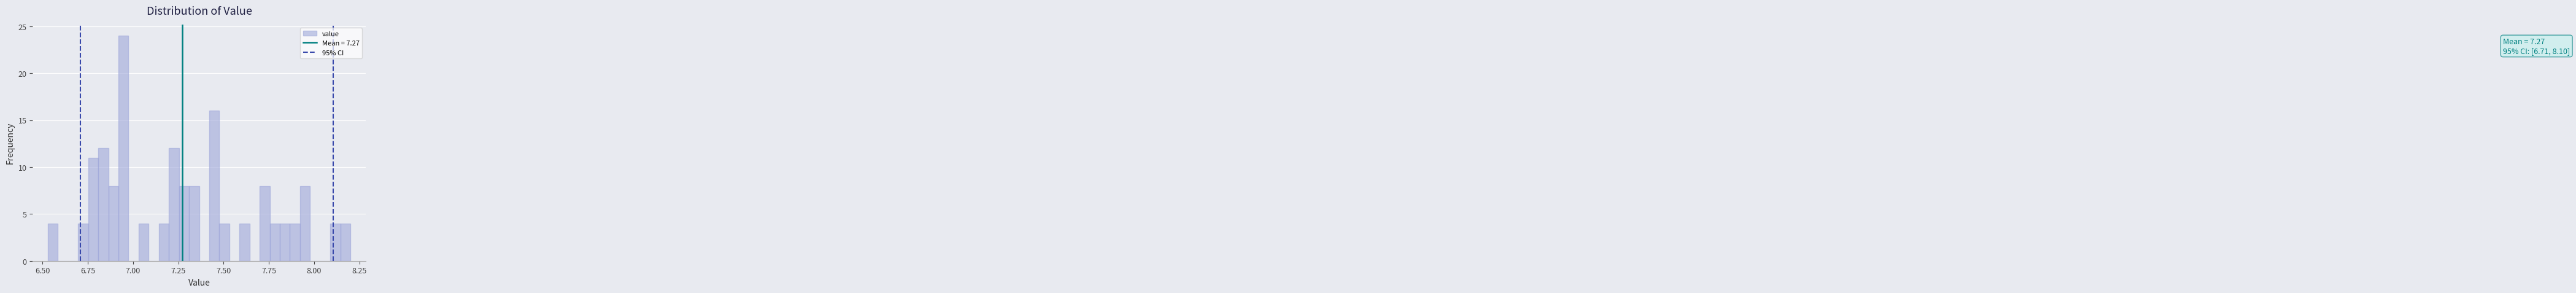

Around what value on the x-axis is the tallest bar? Give the approximate position of its centre, as read against the axis.

6.95